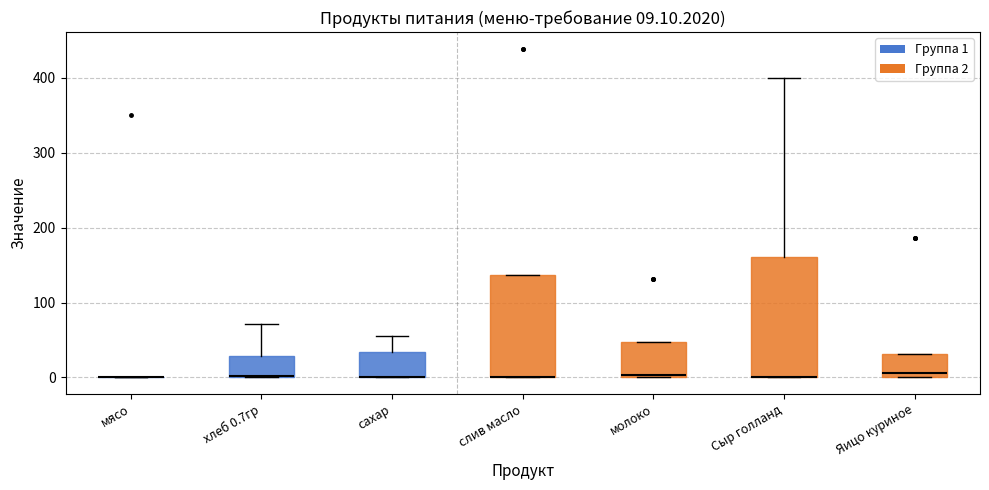

Which box is the tallest, from its lower edge to its upper edge?

Сыр голланд